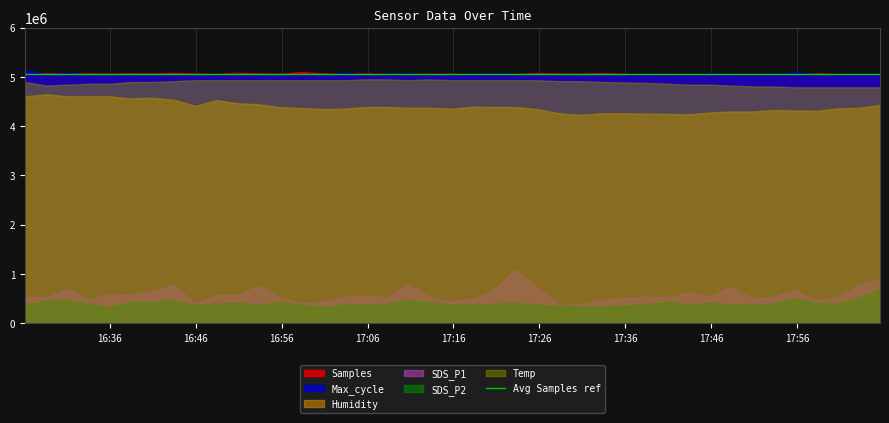

List the labels in order of Samples value, smallest first.

2022/05/09 17:45:53, 2022/05/09 17:38:29, 2022/05/09 17:50:46, 2022/05/09 17:48:20, 2022/05/09 17:43:28, 2022/05/09 18:03:12, 2022/05/09 18:05:40, 2022/05/09 17:55:48, 2022/05/09 17:23:06, 2022/05/09 17:18:12, 2022/05/09 17:53:14, 2022/05/09 17:08:13, 2022/05/09 17:40:59, 2022/05/09 18:00:46, 2022/05/09 16:48:24, 2022/05/09 17:10:39, 2022/05/09 17:20:40, 2022/05/09 17:13:11, 2022/05/09 17:15:44, 2022/05/09 16:55:46, 2022/05/09 17:03:19, 2022/05/09 17:30:49, 2022/05/09 16:35:58, 2022/05/09 16:40:49, 2022/05/09 17:28:21, 2022/05/09 17:05:47, 2022/05/09 16:45:55, 2022/05/09 17:00:52, 2022/05/09 17:58:18, 2022/05/09 16:33:32, 2022/05/09 16:31:04, 2022/05/09 16:53:16, 2022/05/09 16:28:37, 2022/05/09 16:38:24, 2022/05/09 17:33:17, 2022/05/09 17:25:45, 2022/05/09 16:43:29, 2022/05/09 16:50:50, 2022/05/09 16:26:09, 2022/05/09 16:58:18